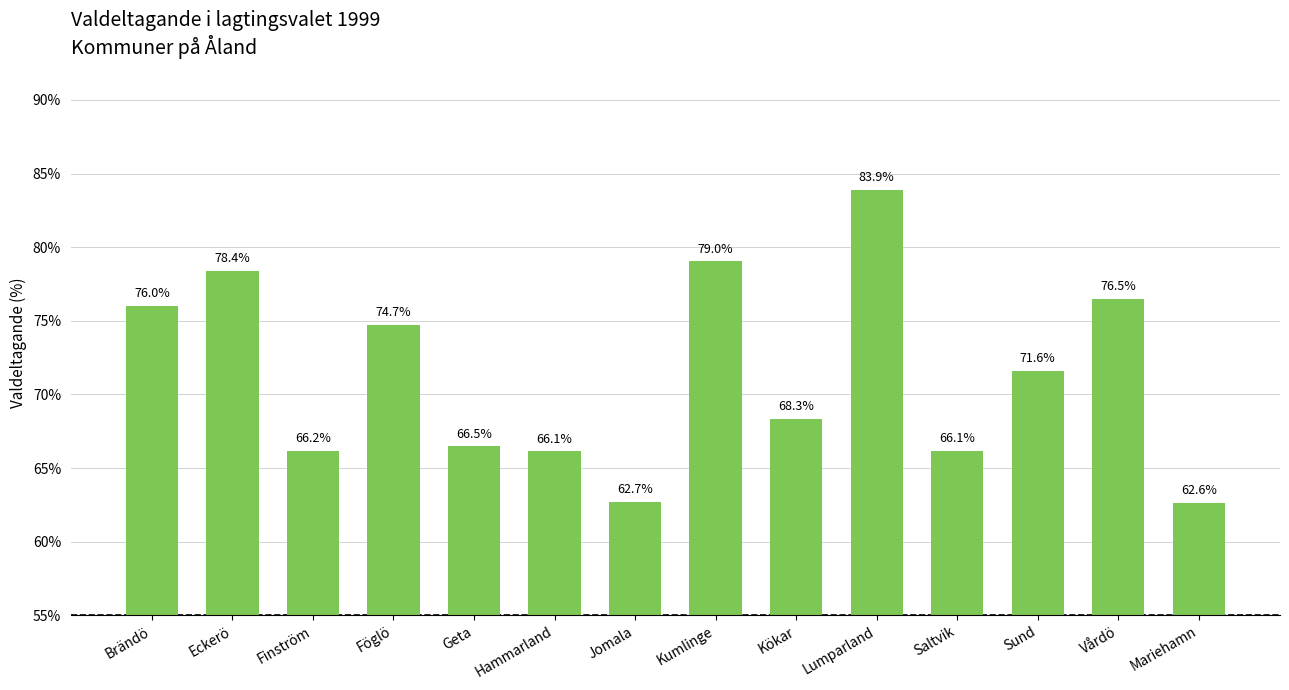

What is the label of the 8th bar from the right?

Jomala